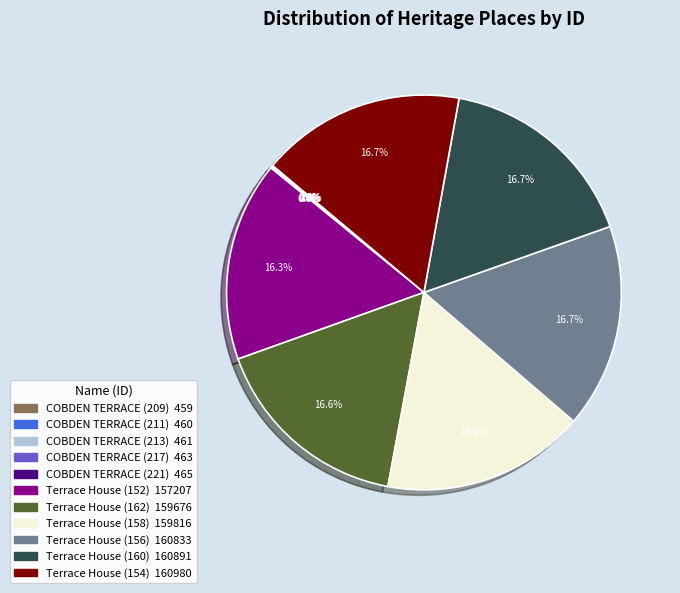

Do Terrace House (160) and Terrace House (154) together represent more than half of the pie?

No